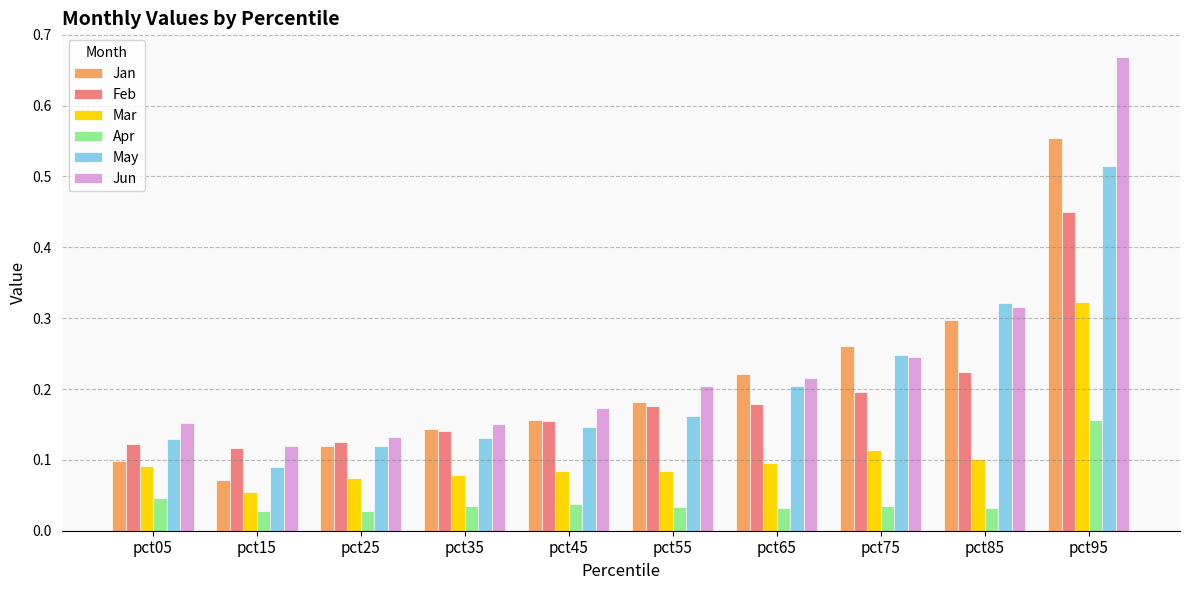

True or false: Mar has a value of 0.1 at pct35.

True